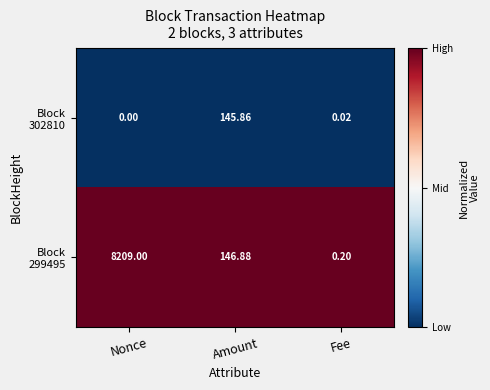

At which category is the sum across all series the highest?

Nonce